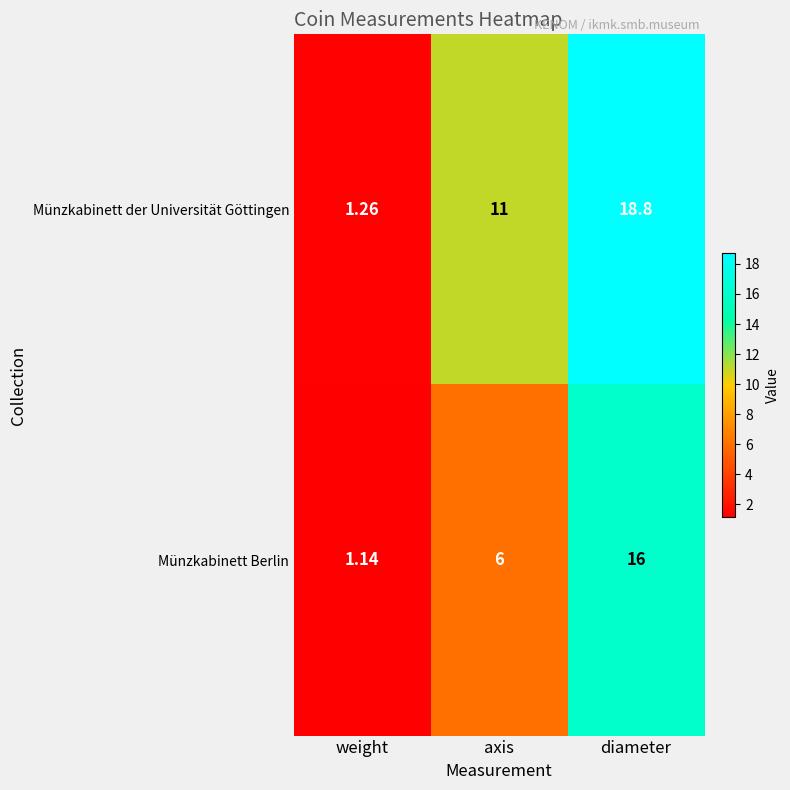

Which series has the largest total across all categories?

Münzkabinett der Universität Göttingen